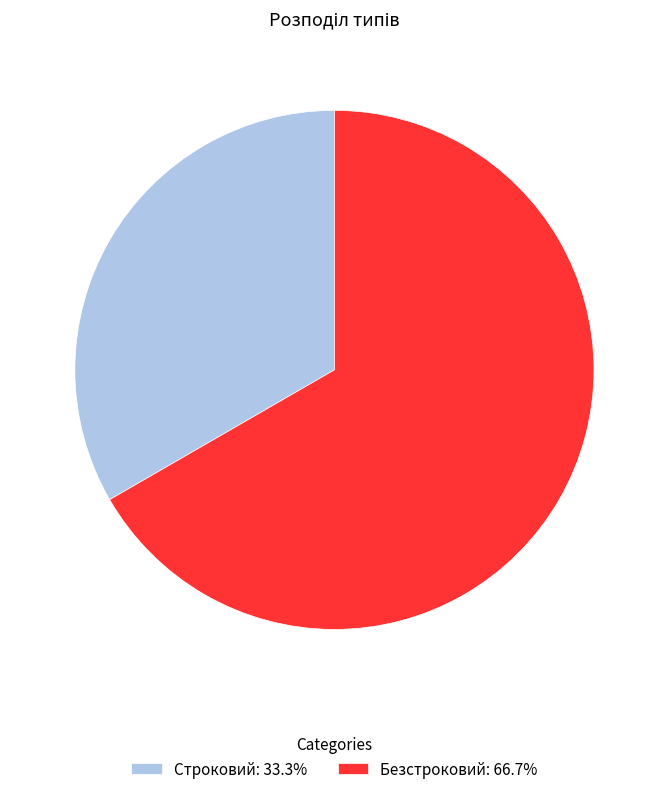

Do Строковий: 33.3% and Безстроковий: 66.7% together represent more than half of the pie?

Yes